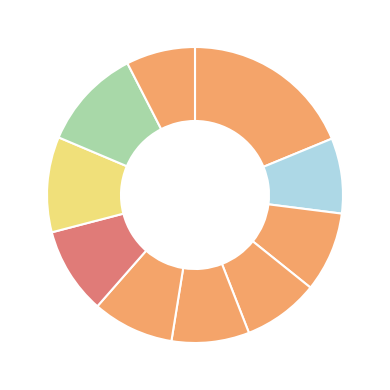

To the nearest percent, what is the difference between the largest and smallest slice percentages?

11%